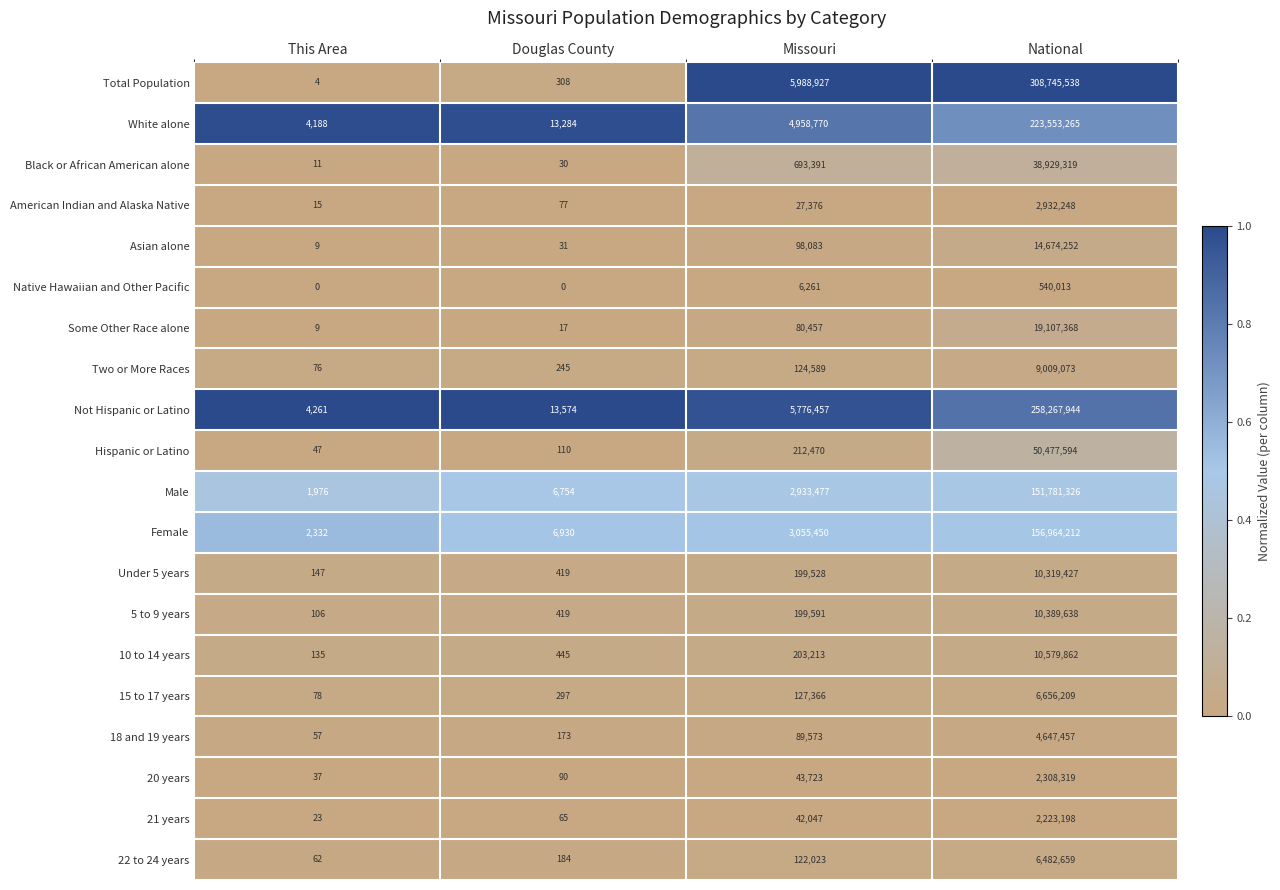

Which series has the largest total across all categories?

Total Population